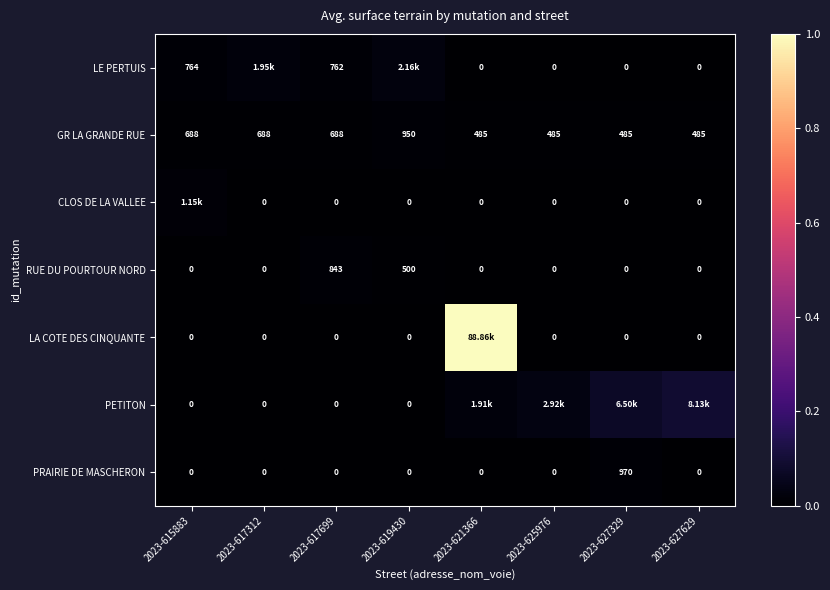

Is the value of GR LA GRANDE RUE at 2023-615883 greater than the value of PRAIRIE DE MASCHERON at 2023-627629?

Yes